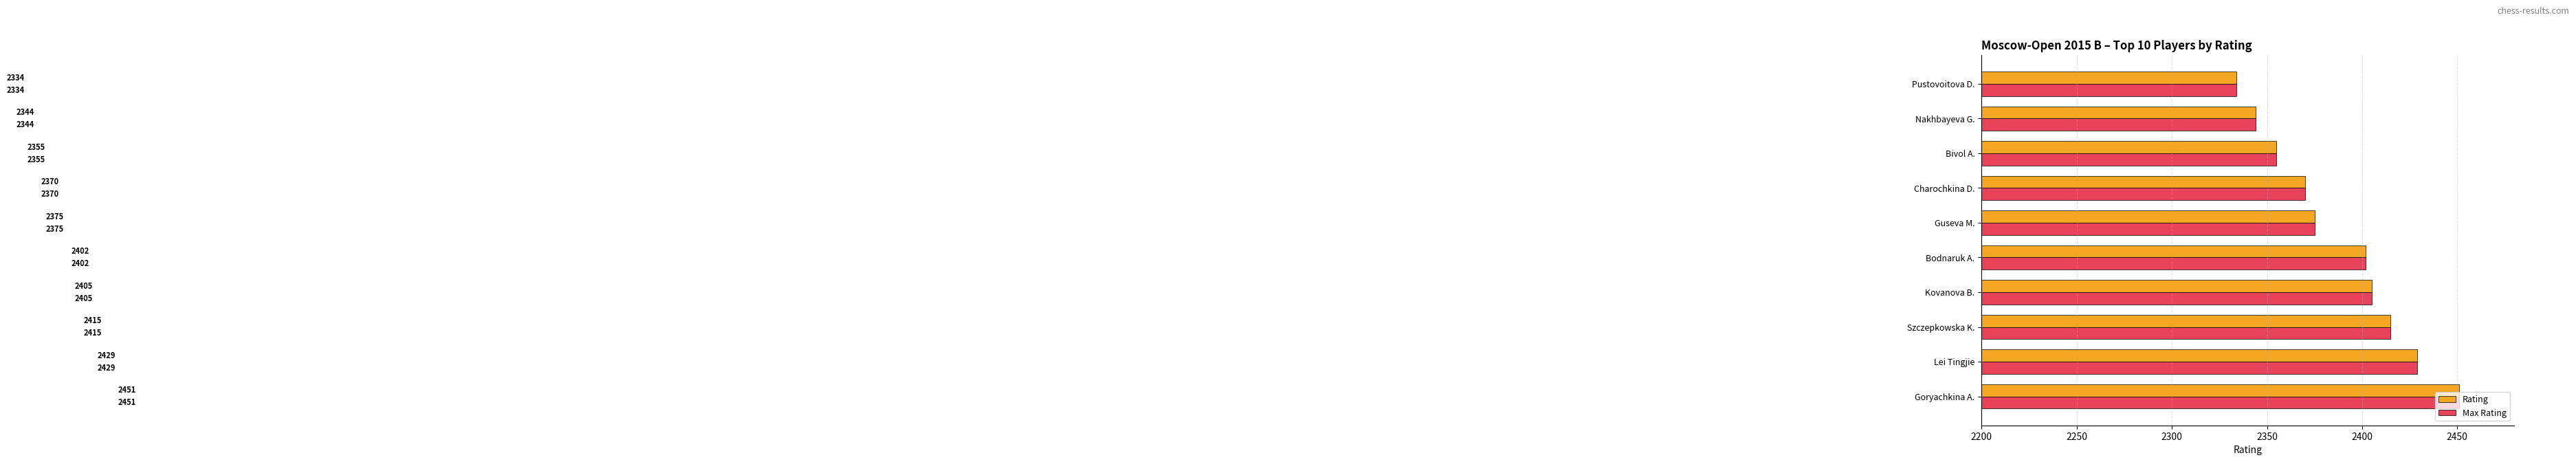

What is the difference between the Max Rating values at Nakhbayeva G. and Szczepkowska K.?

71